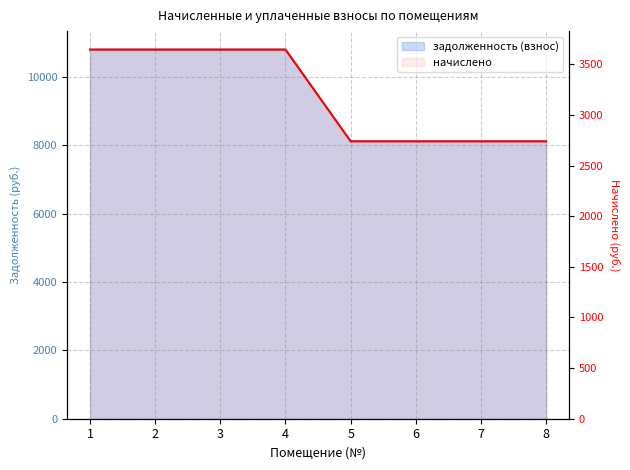

Reading left to right, list all the values displayed in this chart.

задолженность (взнос): 1=10800.0	2=10800.0	3=10800.0	4=10800.0	5=8115.8	6=8115.8	7=8115.8	8=8115.8
начислено: 1=3645.0	2=3645.0	3=3645.0	4=3645.0	5=2739.1	6=2739.1	7=2739.1	8=2739.1